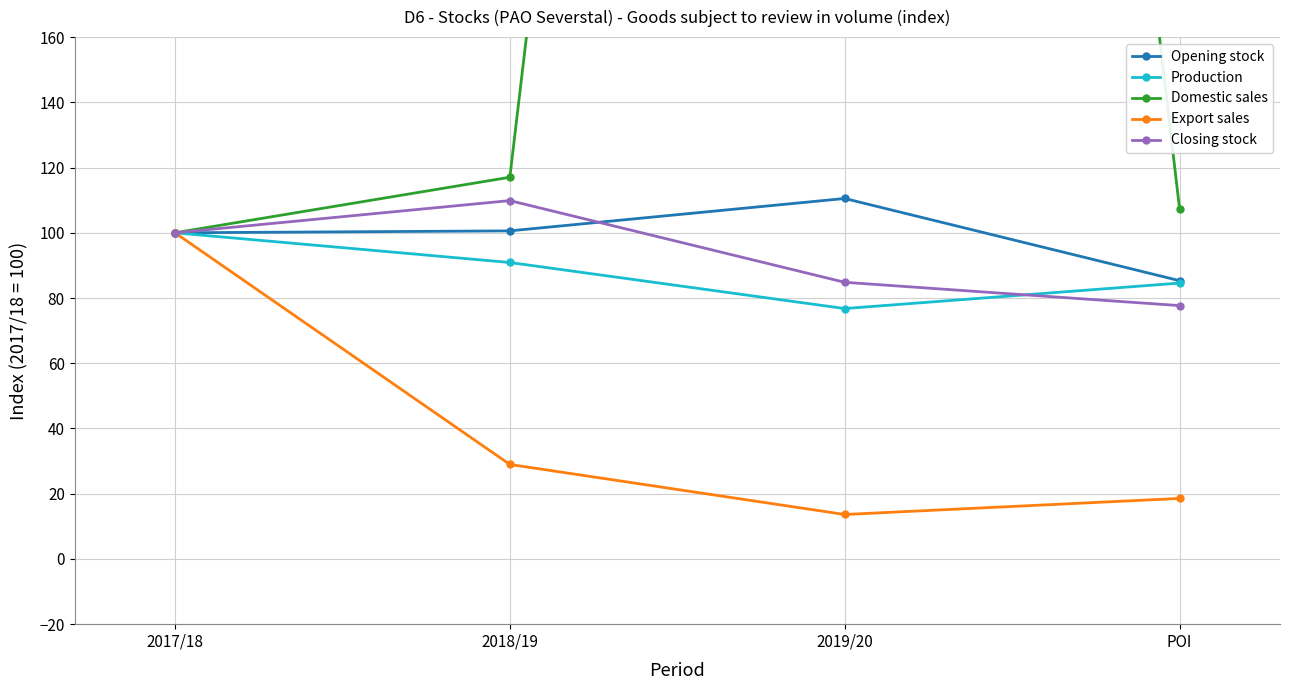

Reading left to right, transcribe all the data shown in this chart.

Opening stock: 2017/18=100.0	2018/19=100.6	2019/20=110.5	POI=85.3
Production: 2017/18=100.0	2018/19=90.9	2019/20=76.8	POI=84.6
Domestic sales: 2017/18=100.0	2018/19=117.0	2019/20=985.5	POI=107.4
Export sales: 2017/18=100.0	2018/19=29.0	2019/20=13.6	POI=18.6
Closing stock: 2017/18=100.0	2018/19=109.9	2019/20=84.8	POI=77.7